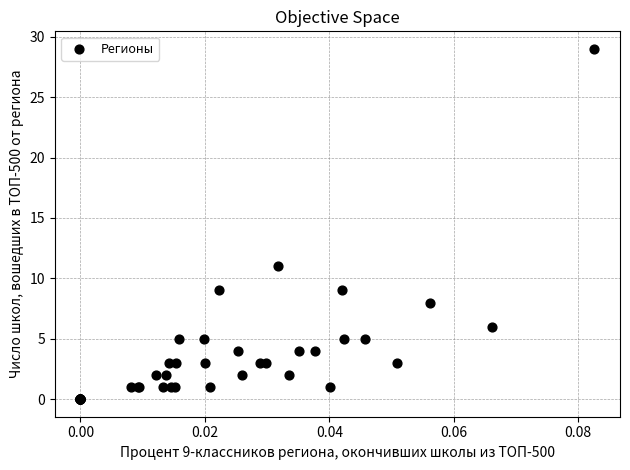

What Y value in the scatter plot is closest to 14?

11